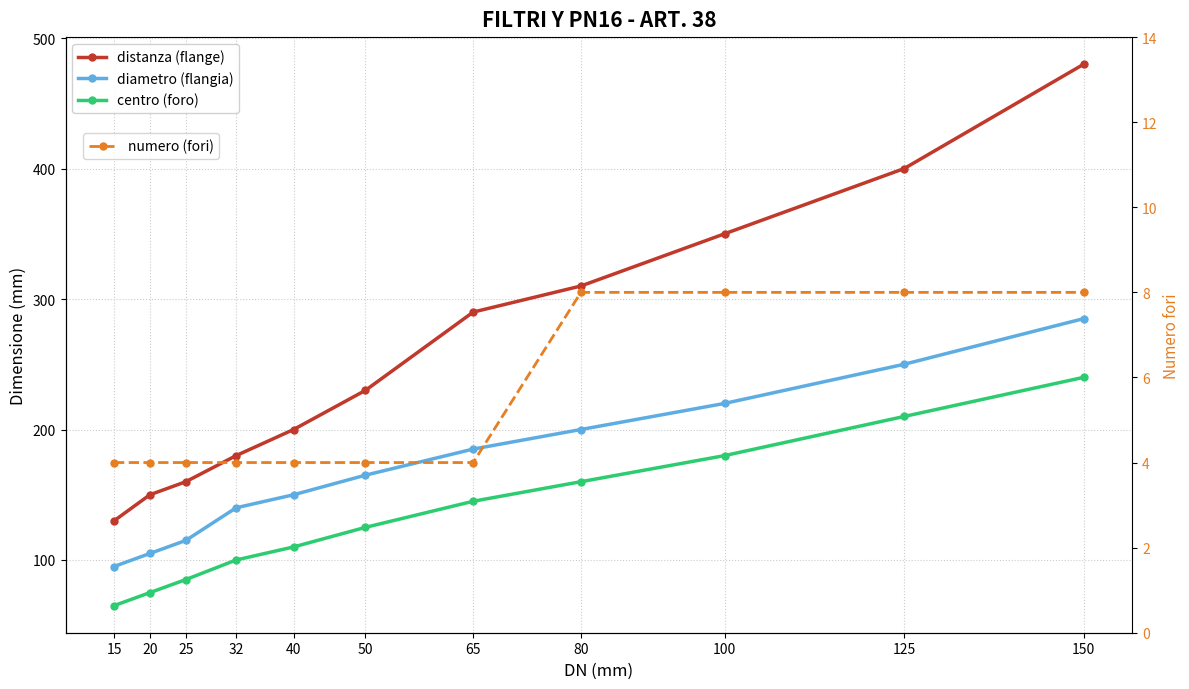

The distanza (flange) series shows 230 at 50. True or false?

True